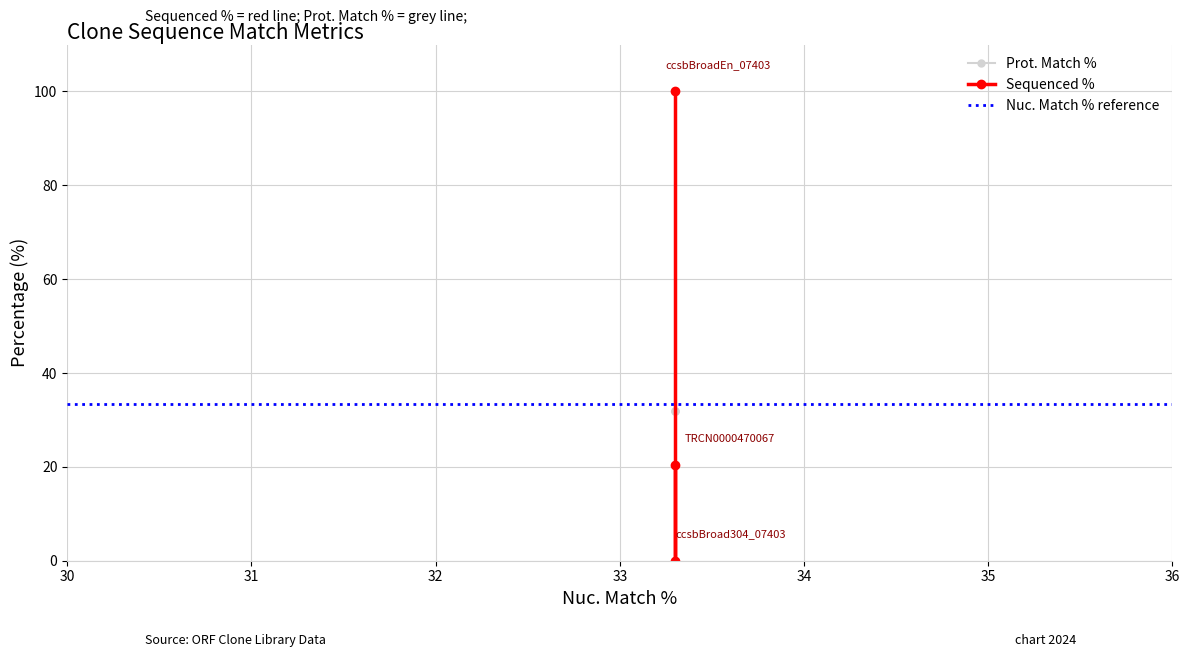

What is the difference between the values at TRCN0000470067 and ccsbBroadEn_07403?

79.6